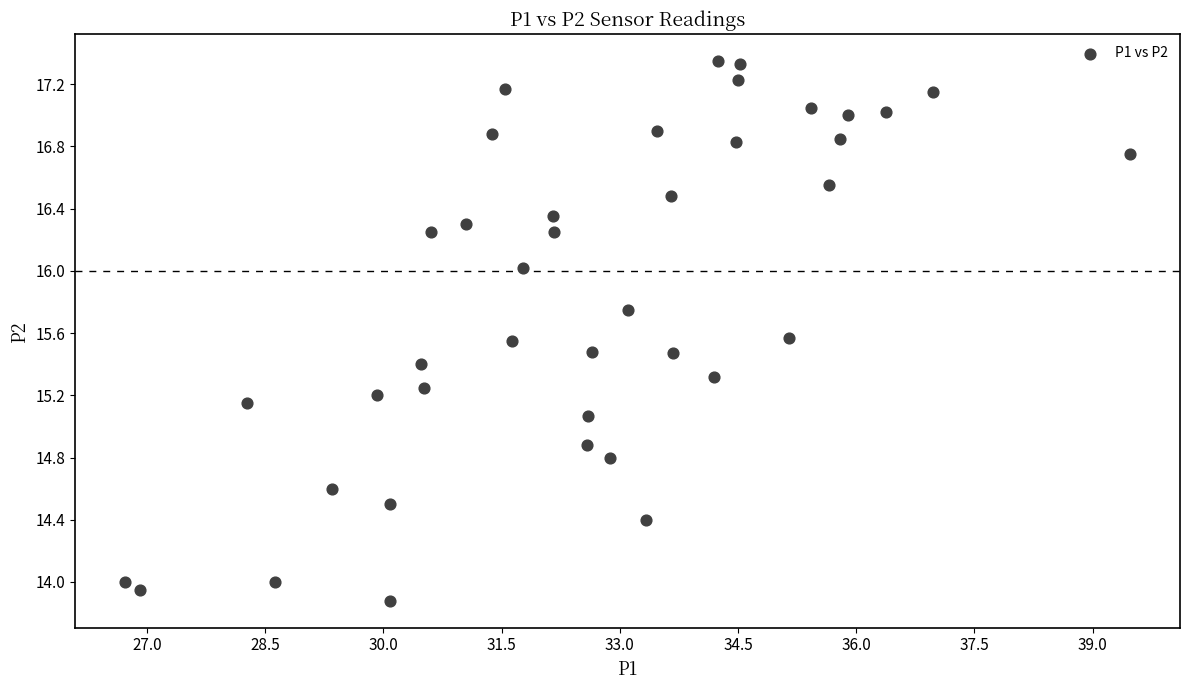

What is the range of Y values (max minus min)?

3.5